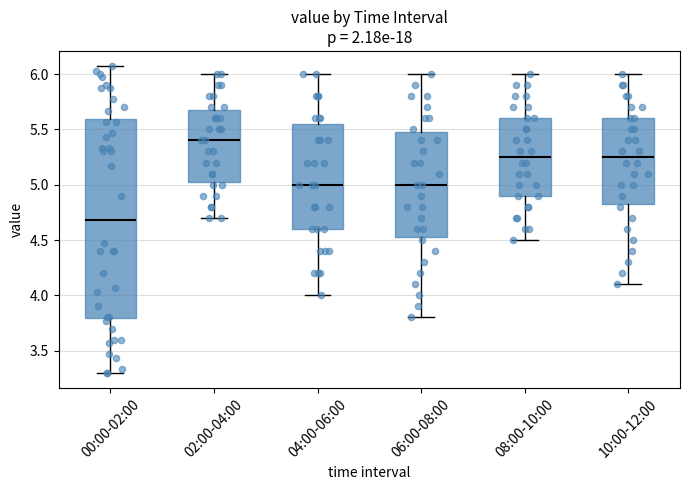

Where does the lower whisker of the box for 08:00-10:00 end on the y-axis? The values are not printed on the chart, so give them approximately, as read against the axis.

4.50